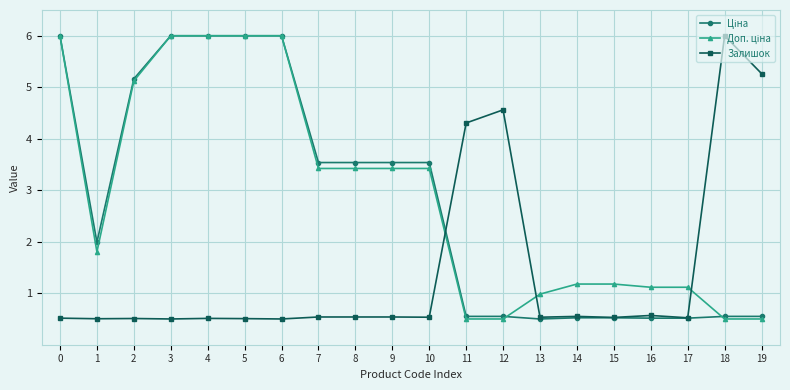

True or false: Залишок has more than 0 points higher than both neighbors.

True